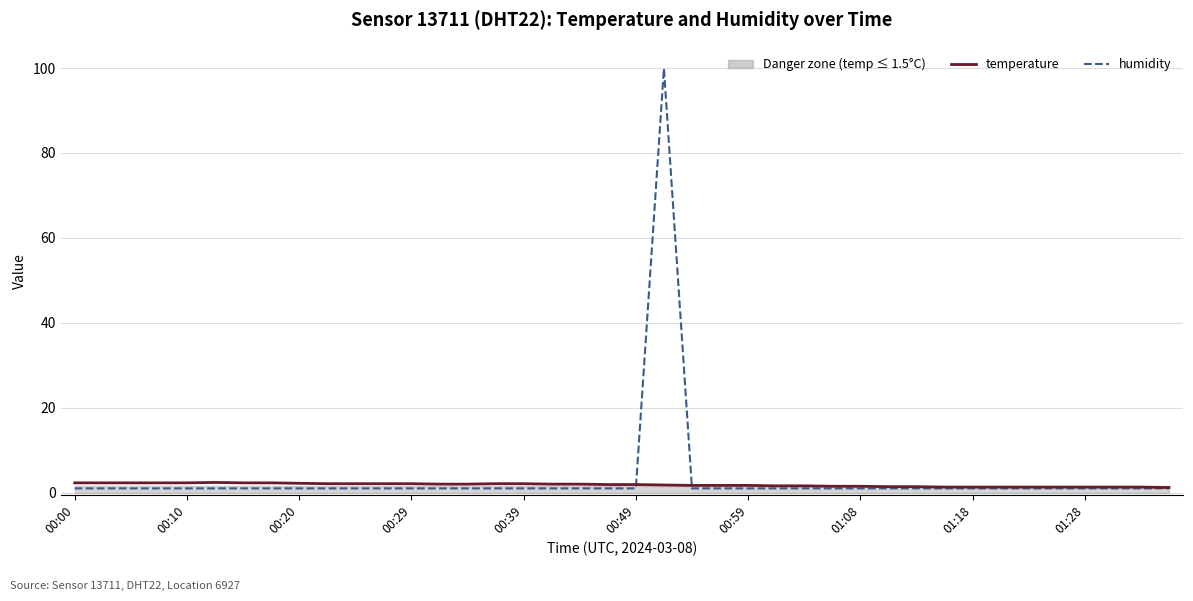

At how many categories does at least one series exceed 35?

1